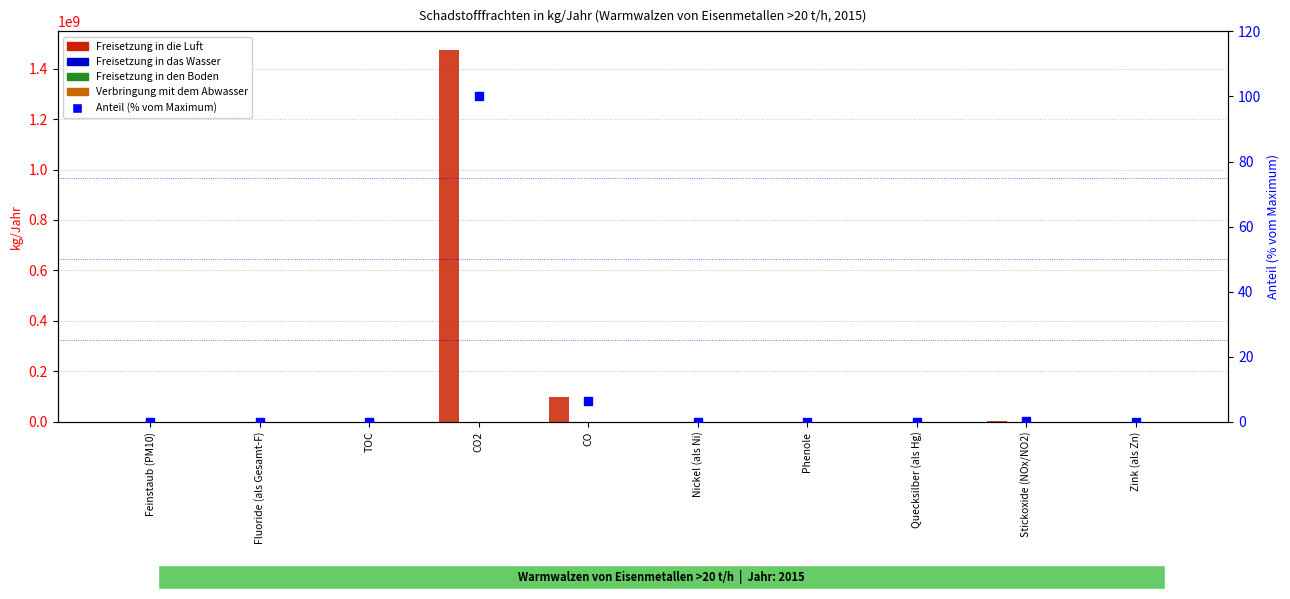

Which series reaches the maximum Y coordinate?

Freisetzung in die Luft